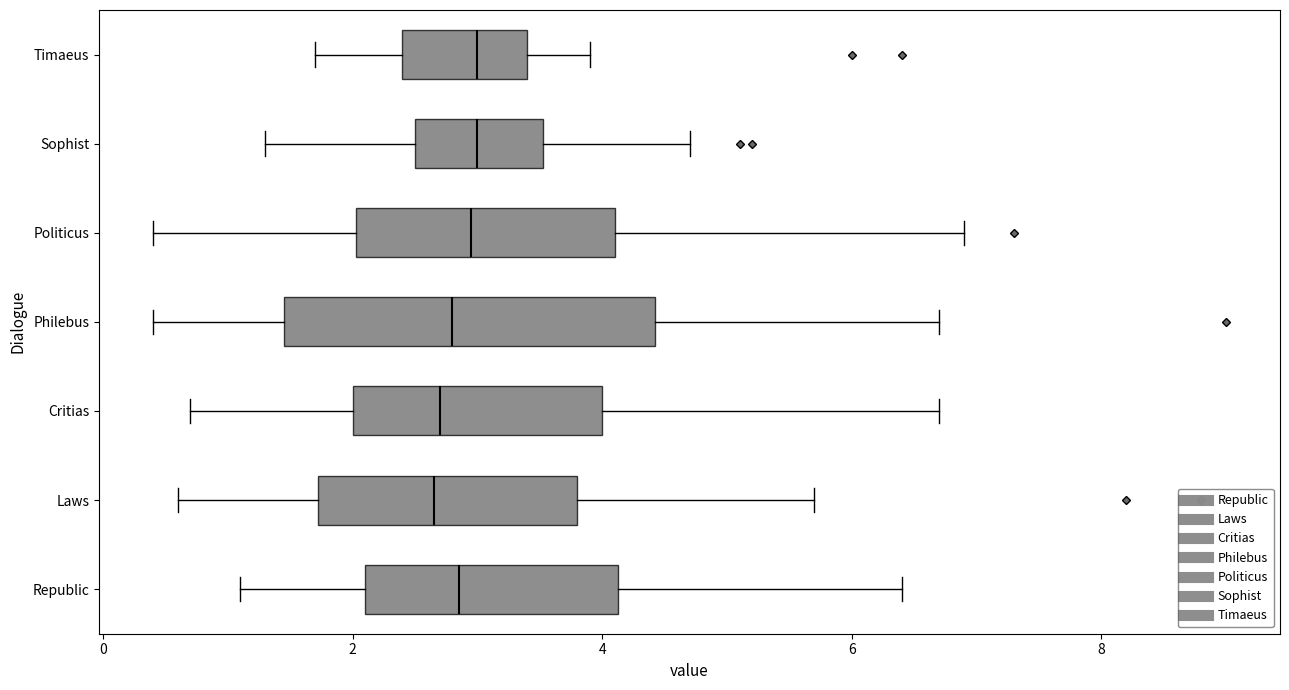

Reading bottom to top, transcribe this box plot: for each box, give where its median line is, the range the box spans, and where its two whiskers end, as read against the x-axis. The values are not printed on the chart, so give them approximately, as read against the axis.

Republic: median 2.8, box 2.2 to 4.2, whiskers 1.2 to 6.4
Laws: median 2.6, box 1.8 to 3.8, whiskers 0.6 to 5.8
Critias: median 2.8, box 2.0 to 4.0, whiskers 0.8 to 6.8
Philebus: median 2.8, box 1.4 to 4.4, whiskers 0.4 to 6.8
Politicus: median 3.0, box 2.0 to 4.2, whiskers 0.4 to 7.0
Sophist: median 3.0, box 2.6 to 3.6, whiskers 1.4 to 4.8
Timaeus: median 3.0, box 2.4 to 3.4, whiskers 1.8 to 4.0